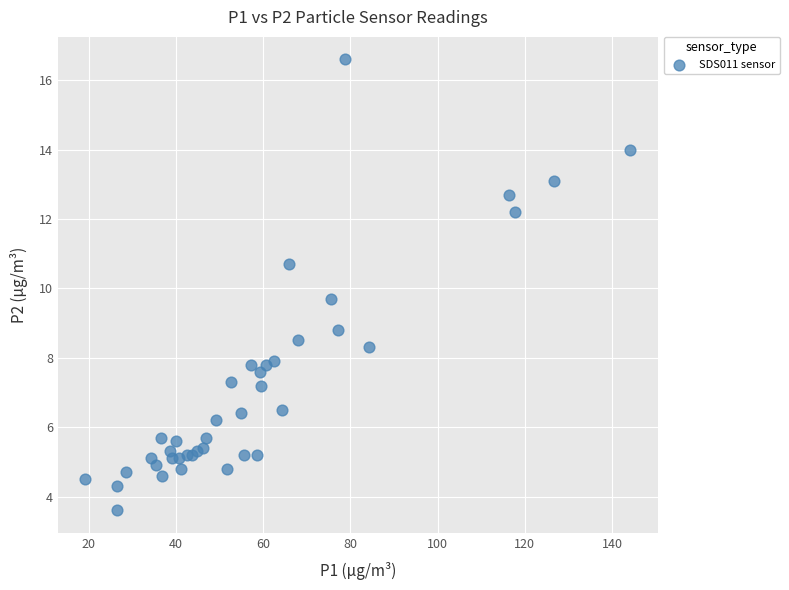

What Y value in the scatter plot is closest to 10?

9.7